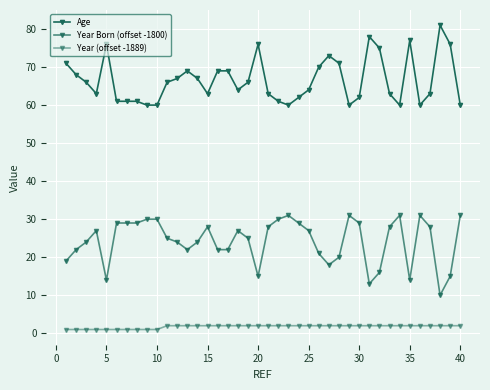

At how many categories does at least one series exceed 42?

40